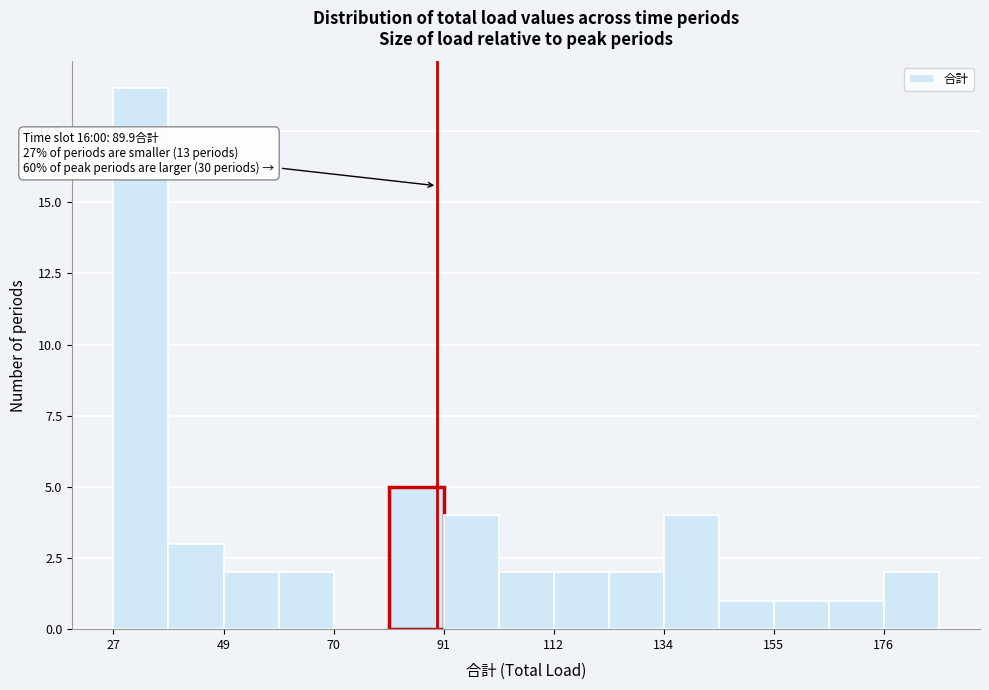

Read against the x-axis, roughly where is the centre of the tallest bar?

35